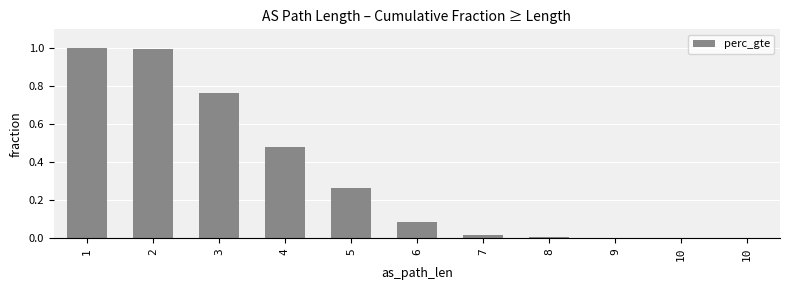

The value at 3 is 1.2. True or false?

False